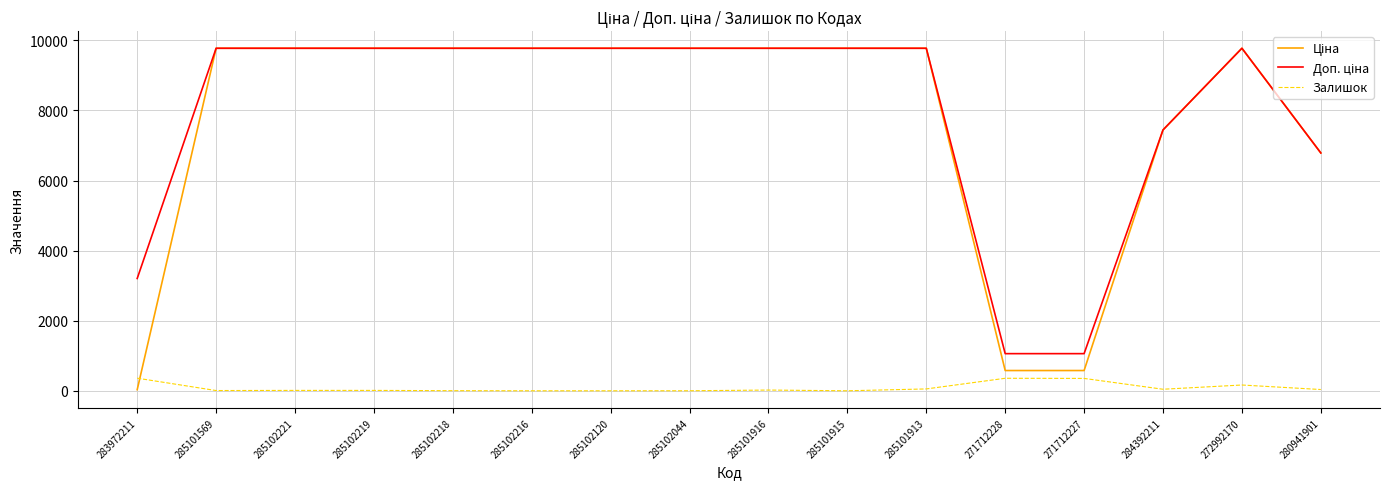

What is the maximum value shown in the chart?

9775.5